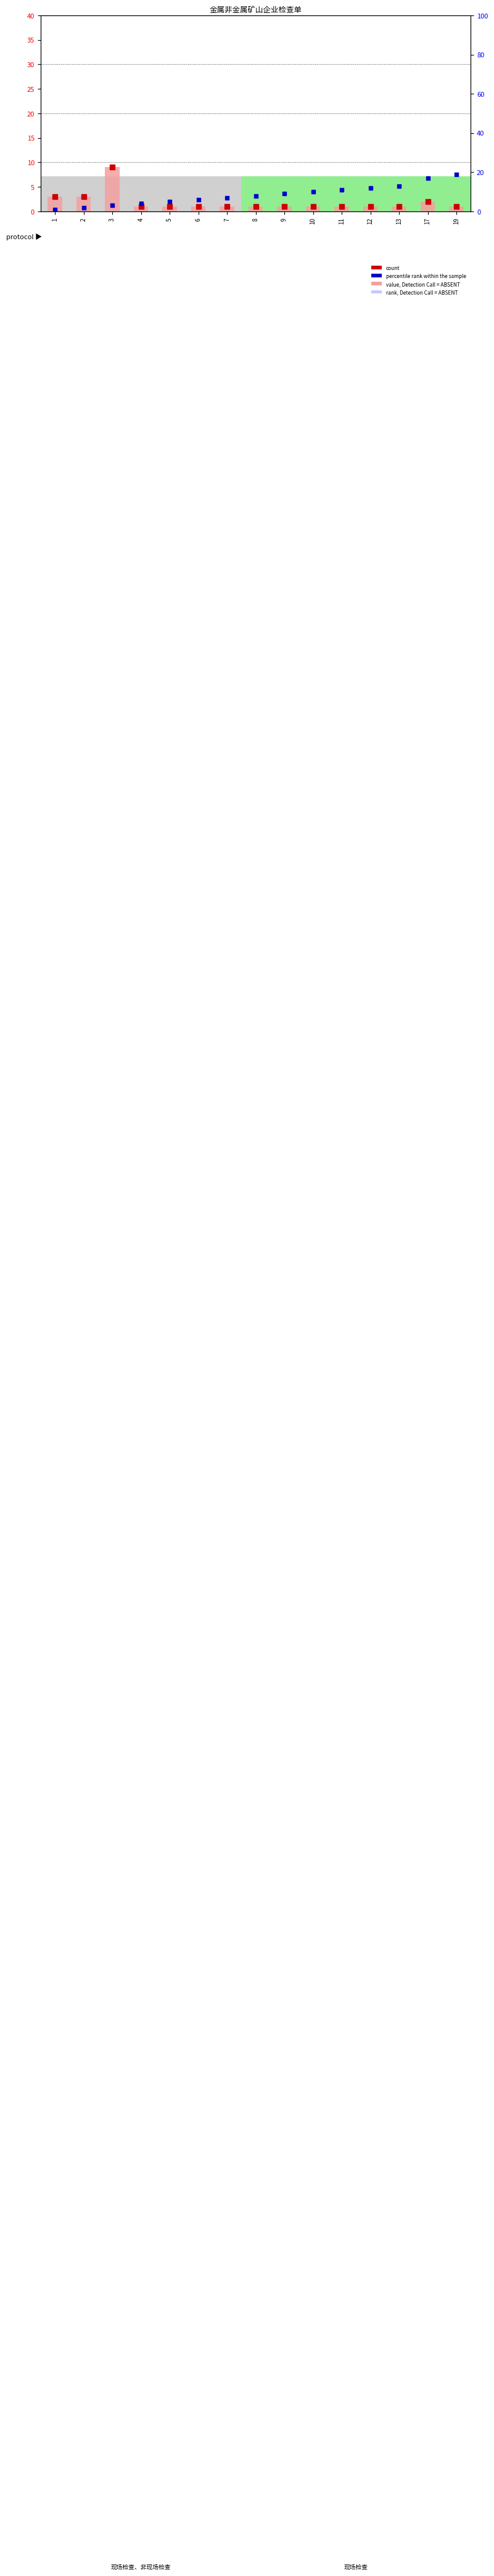

Is the value of count at 17 greater than the value of rank within the sample at 13?

No